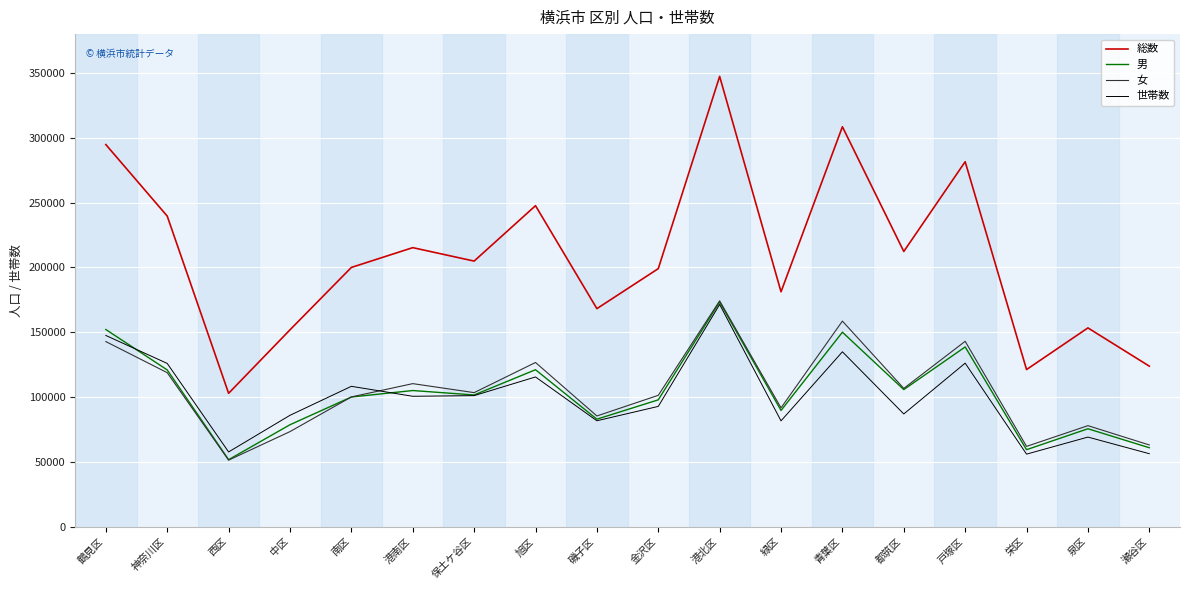

What is the greatest value displayed?

347373